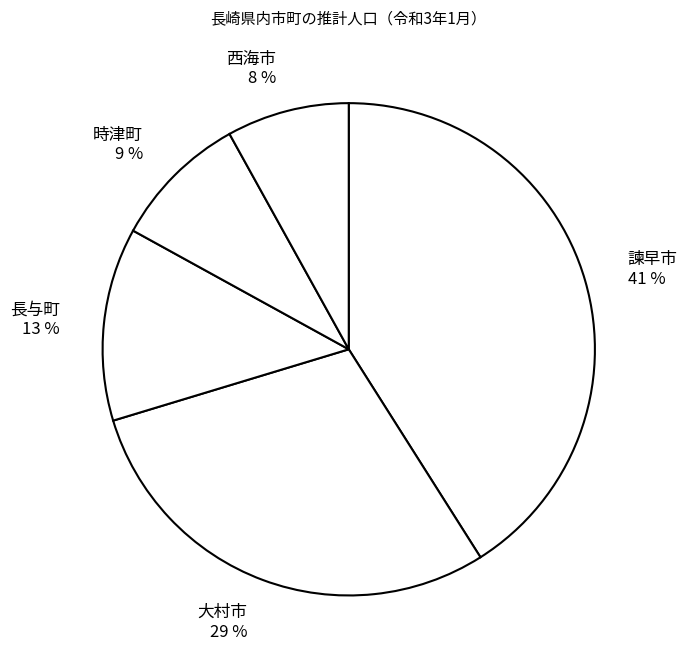

Which category has the smallest portion of the pie?

西海市